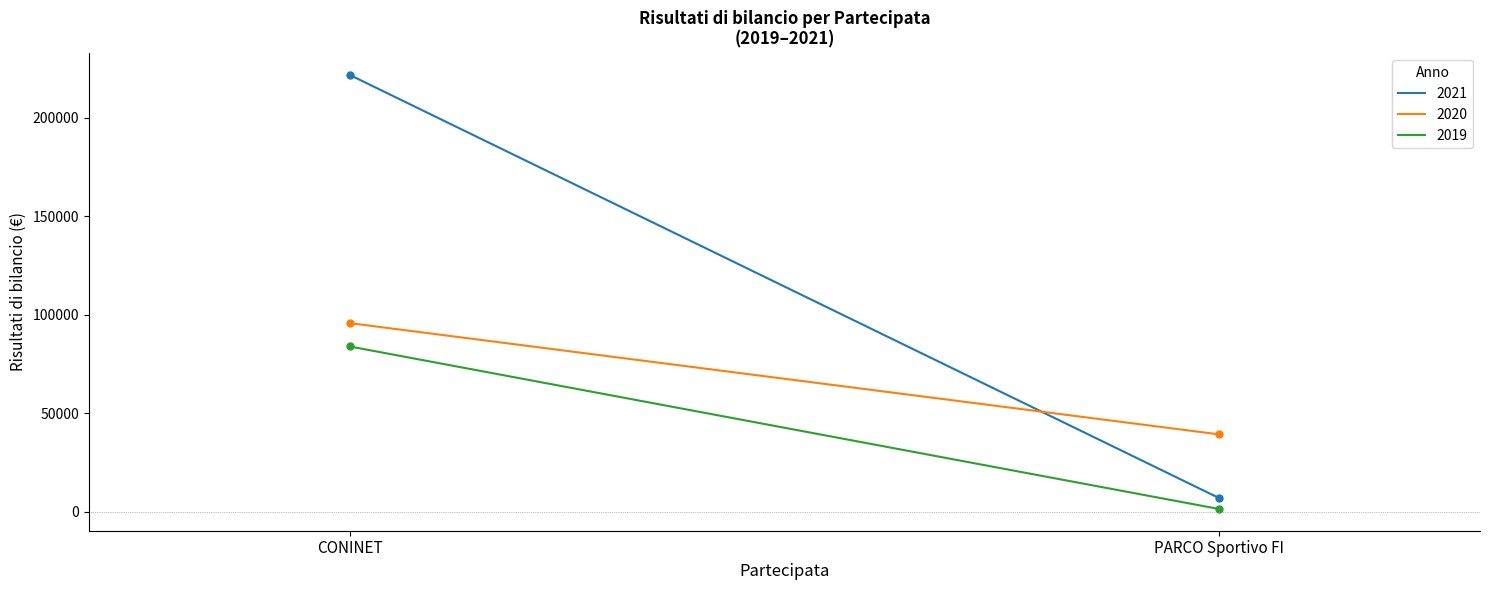

The 2019 series shows 83950.0 at CONINET. True or false?

True